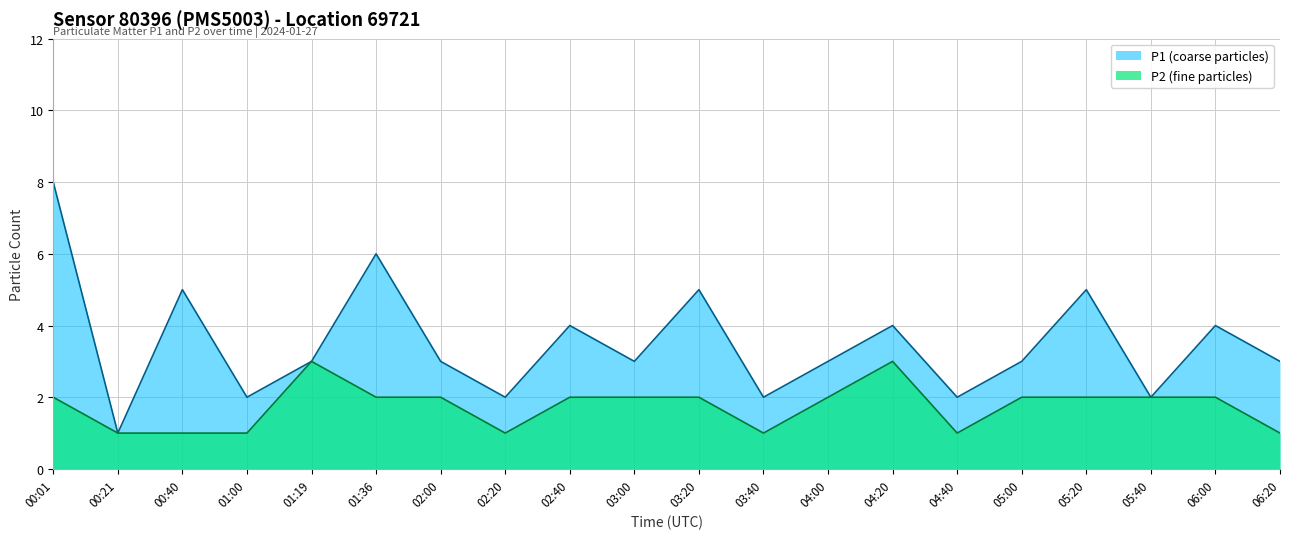

Between 02:20 and 05:20, which series saw the biggest shift?

P1